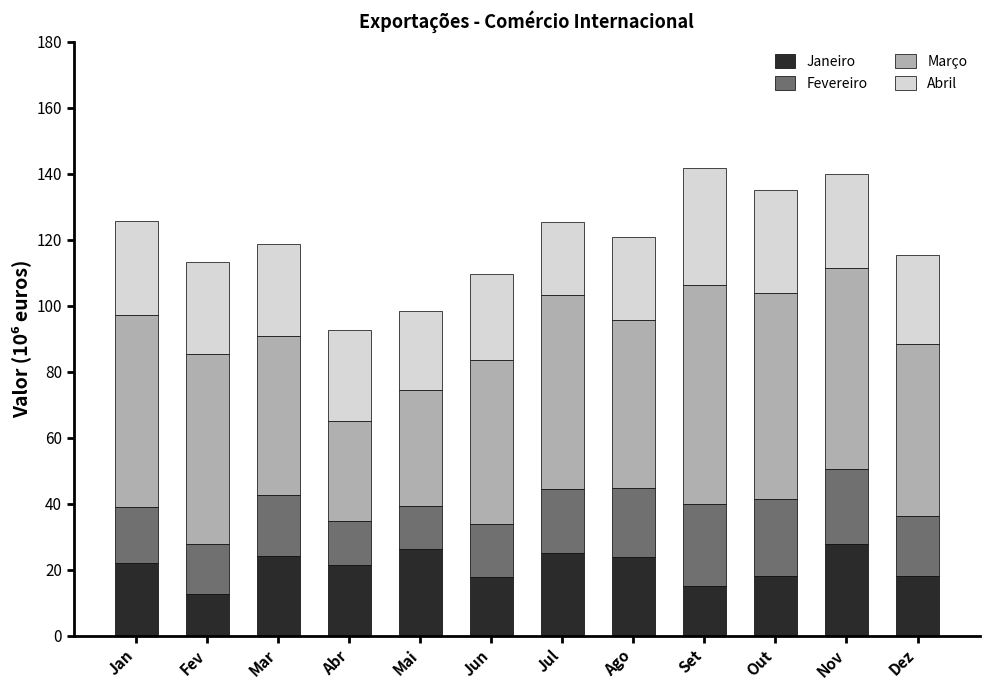

The value of Janeiro at Abr is 21.5. True or false?

True